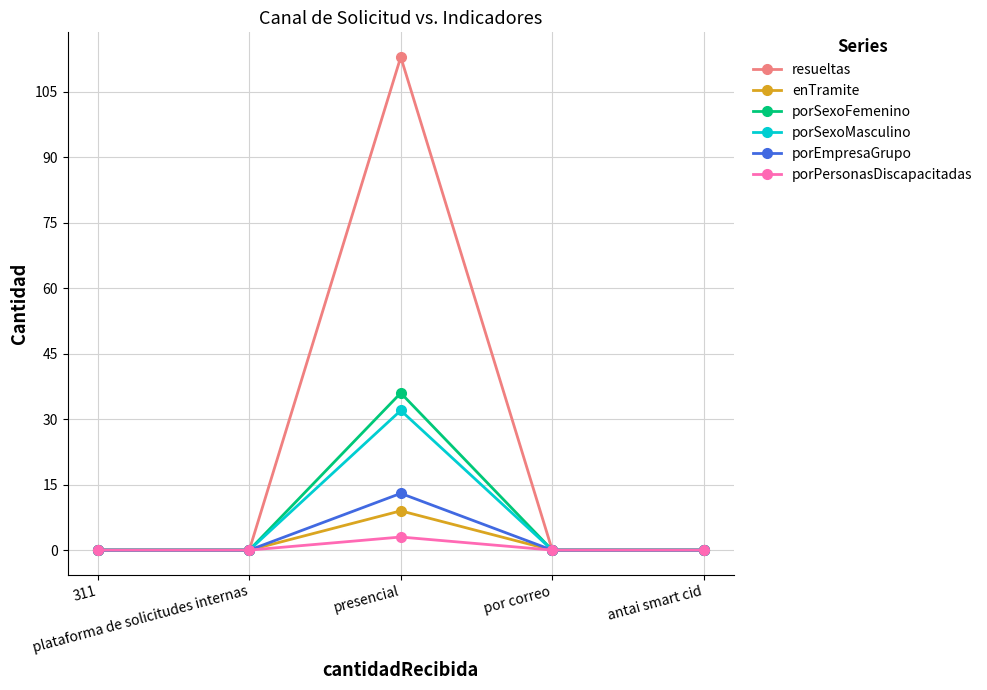

Which series has the largest range (max minus min)?

resueltas